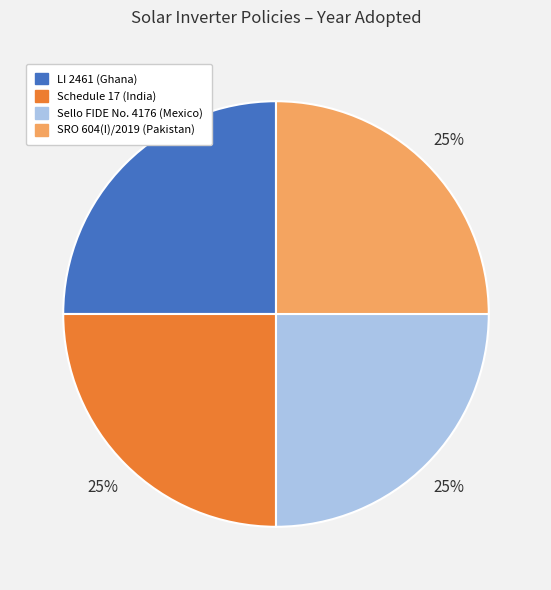

To the nearest percent, what percentage of the pie is SRO 604(I)/2019 (Pakistan)?

25%